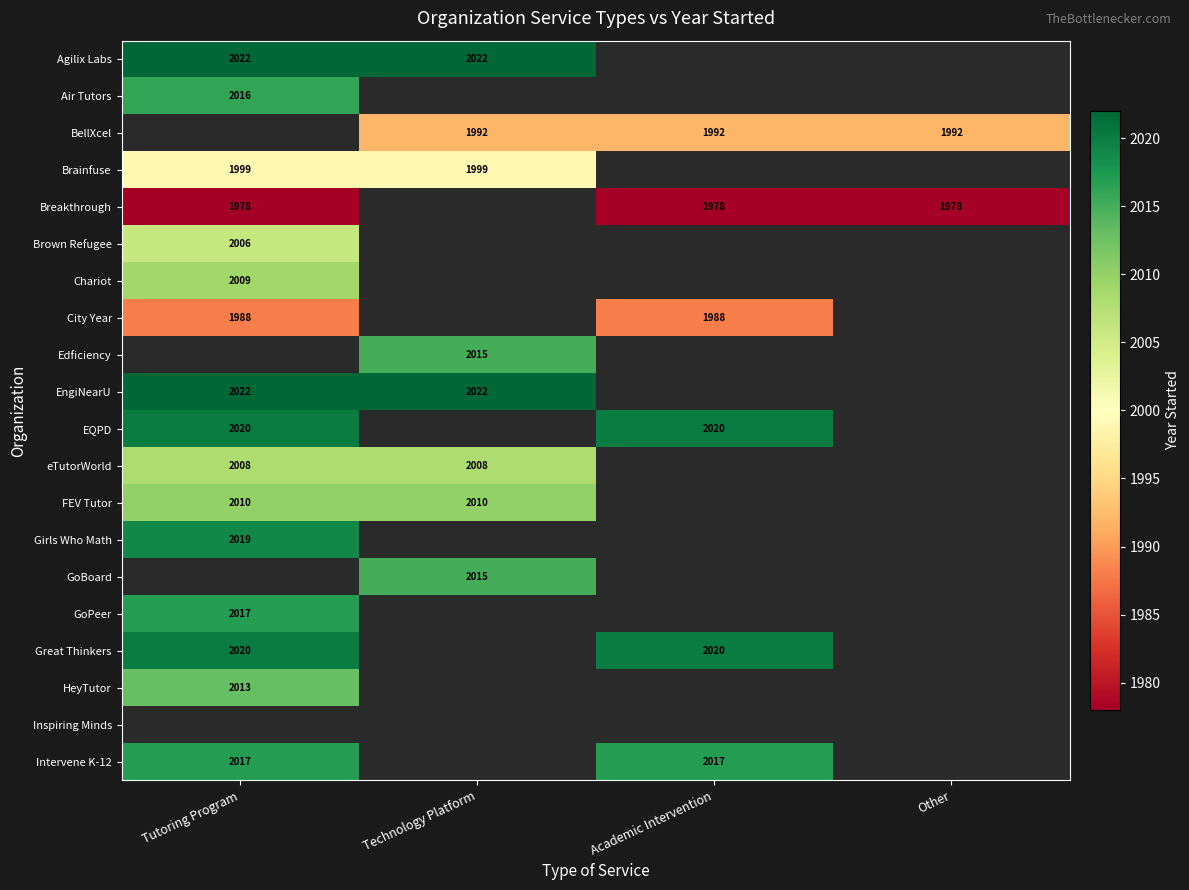

What is the minimum value shown in the chart?

1978.0